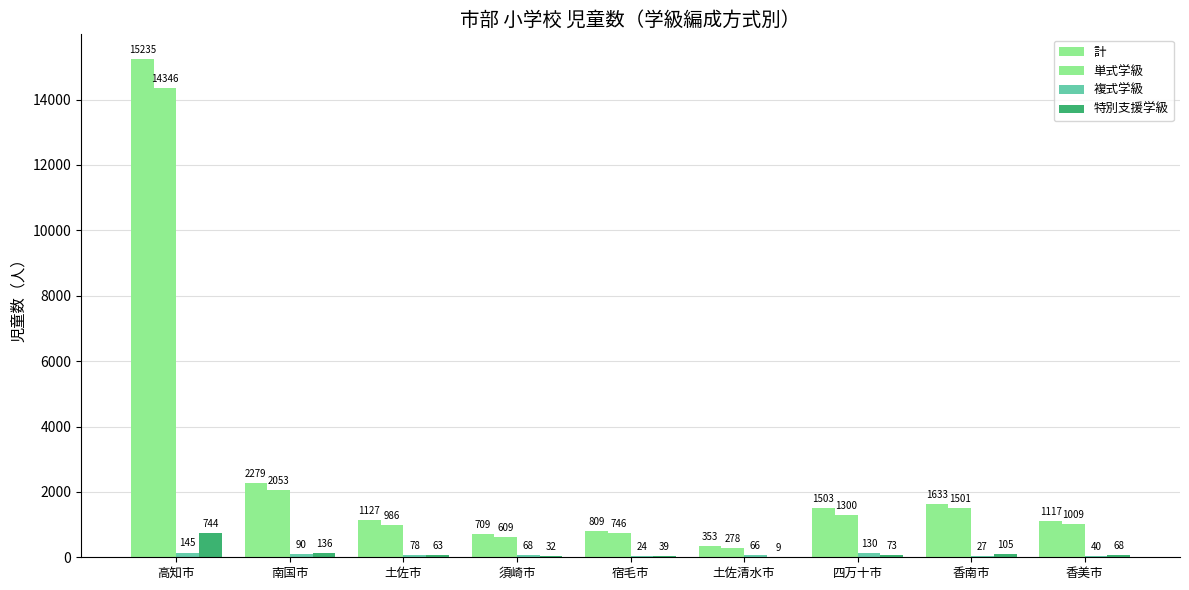

Are the bars horizontal?

No